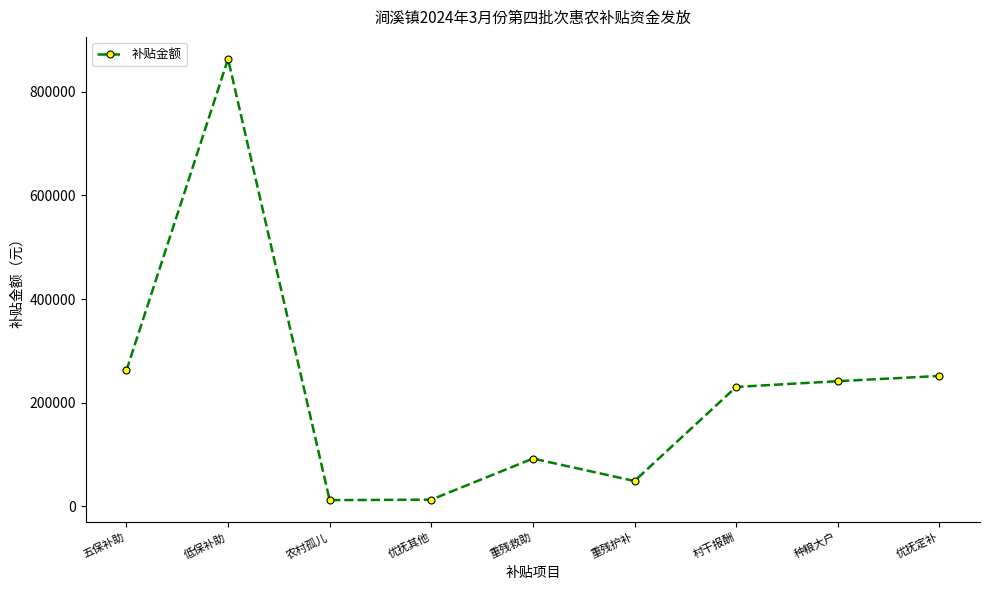

Is this an area chart (filled region under the line)?

No